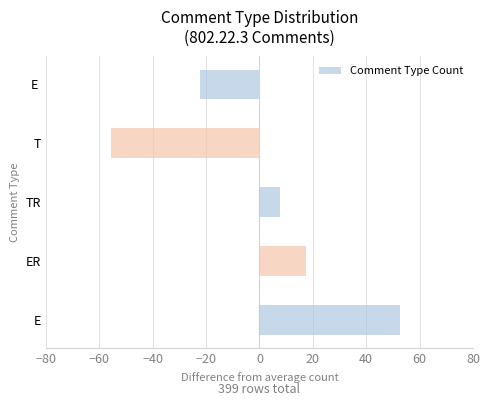

Between ER and E , which is larger?

ER